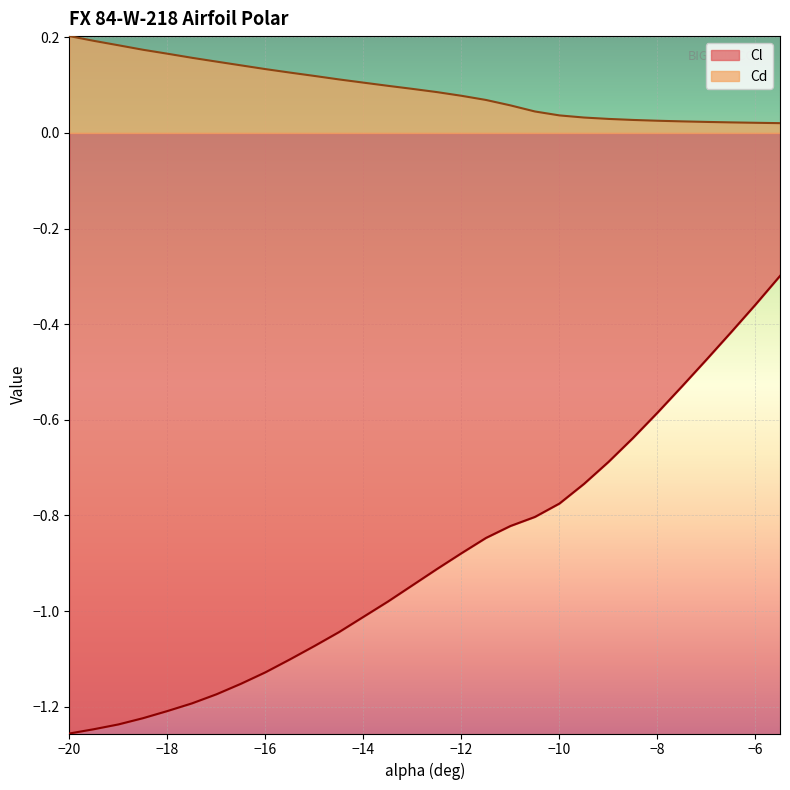

What is the difference between the maximum and second lowest values in the Cd series?

0.2